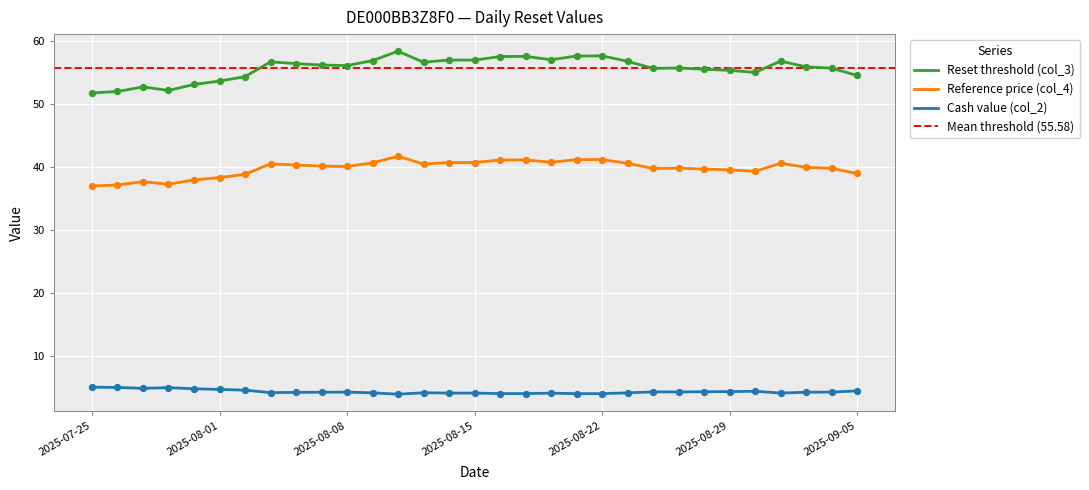

Is the value of Reference price (col_4) at 2025-08-27 greater than the value of Cash value (col_2) at 2025-07-29?

Yes